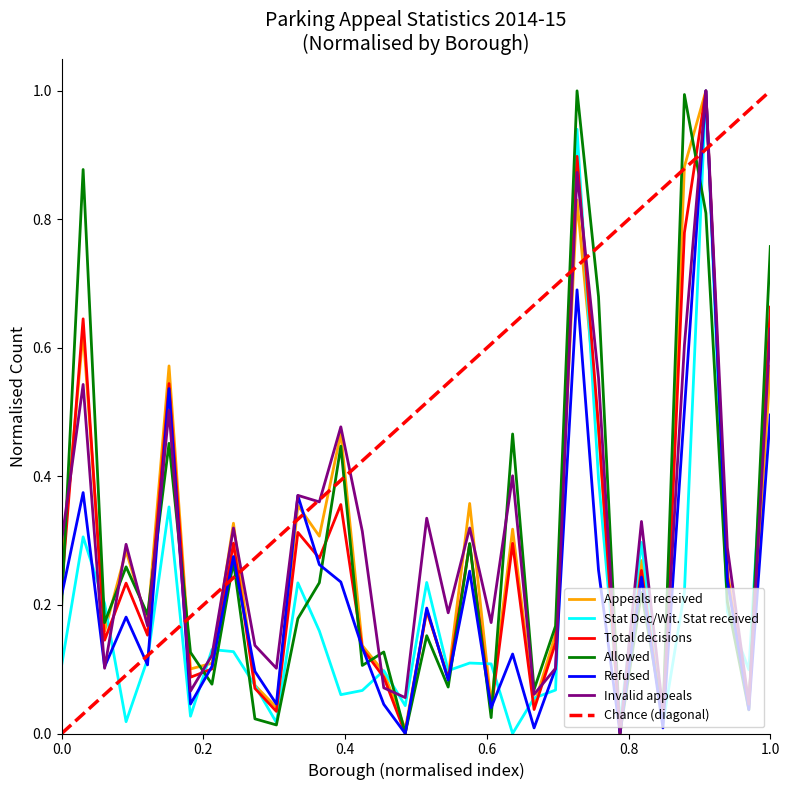

What is the value of the Appeals received point at the 15th from the left?

0.1